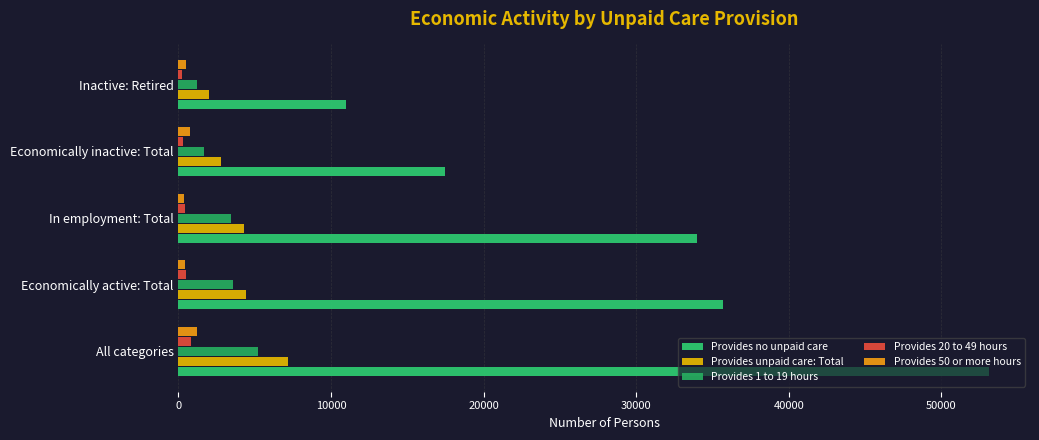

Which series has the widest spread of values?

Provides no unpaid care